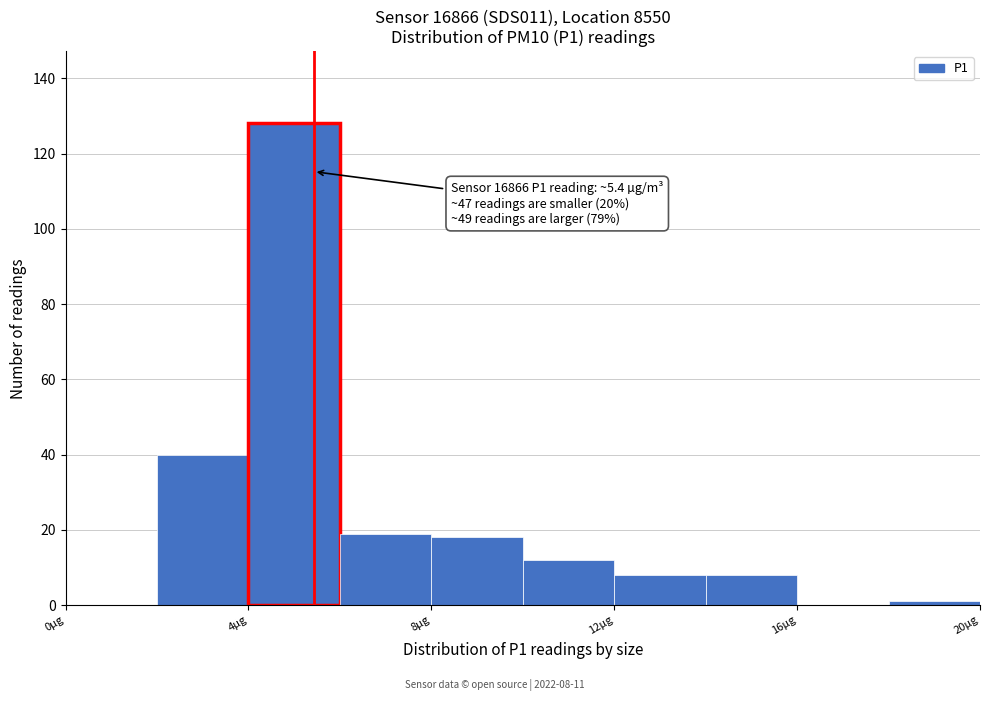

Which range on the x-axis has the tallest bar?

4 to 6